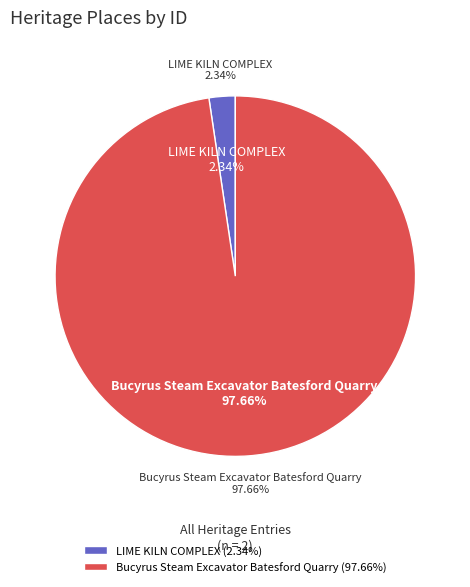

What percentage is the LIME KILN COMPLEX slice, to the nearest percent?

2%